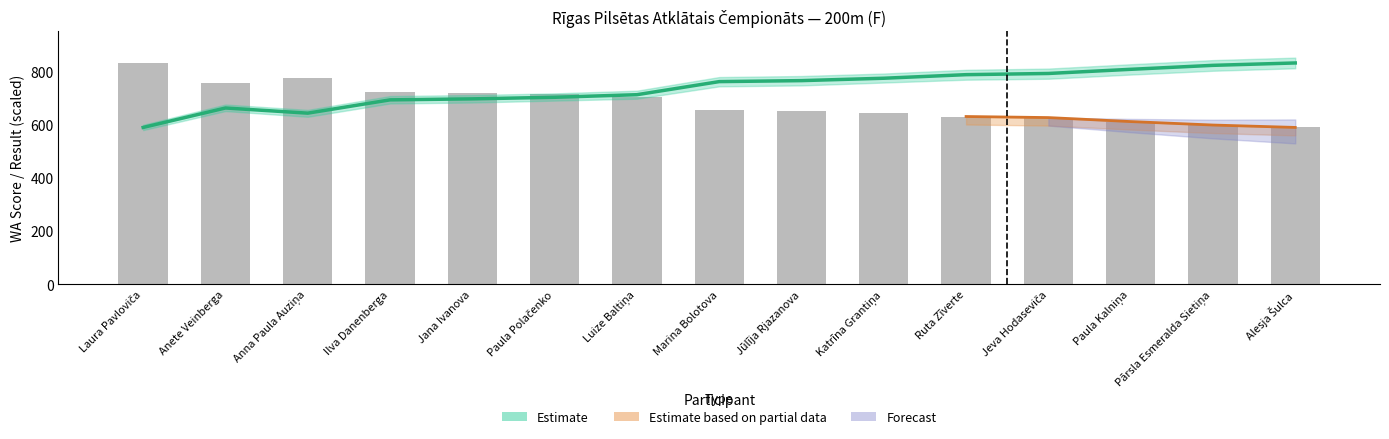

At which label is Estimate closest to 710?

Luize Baltiņa